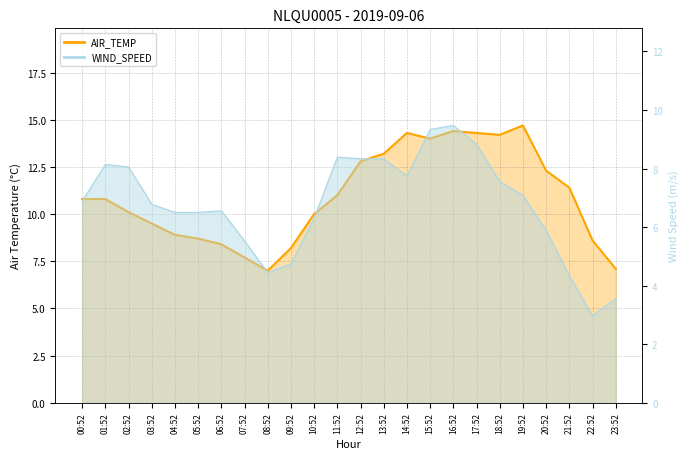

Which series has the largest total across all categories?

AIR_TEMP